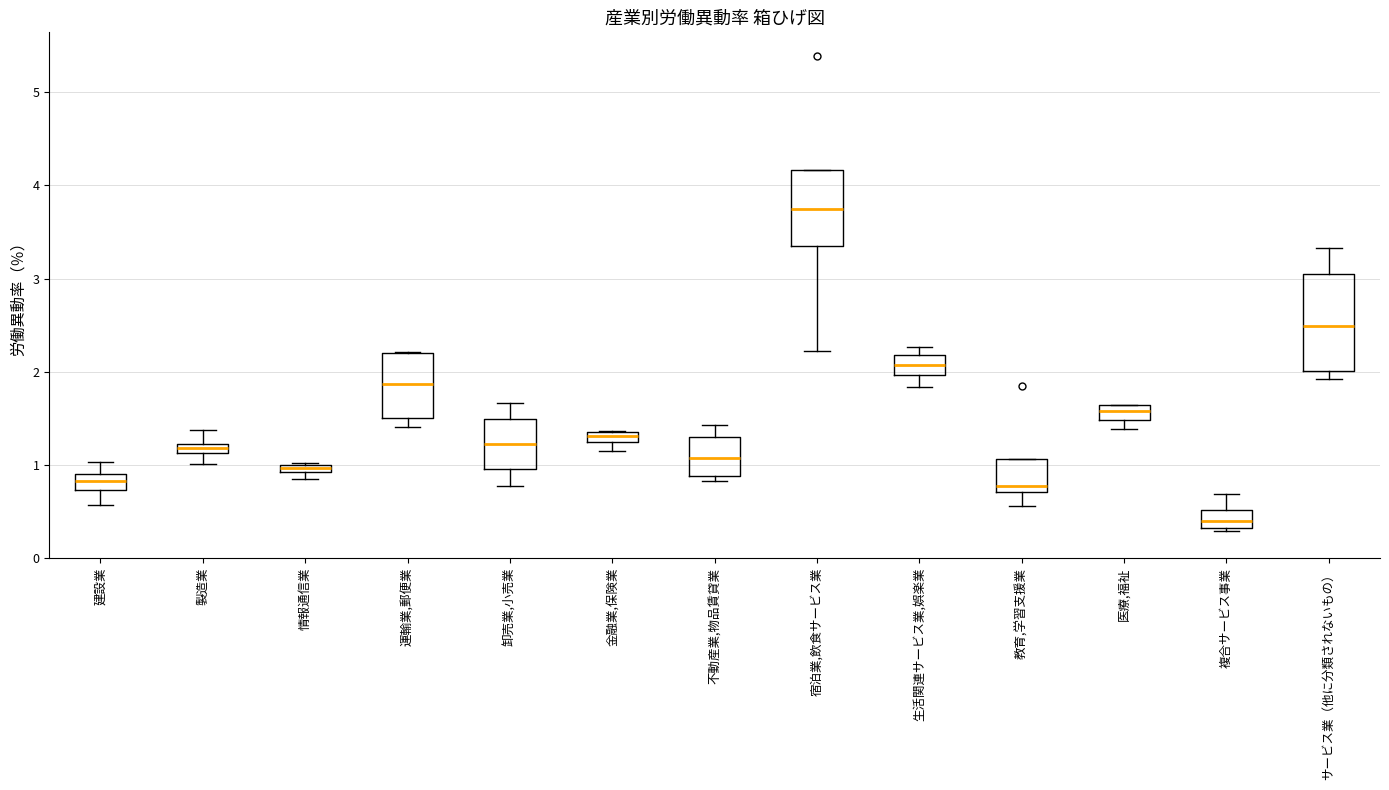

Comparing the boxes themselves (not the whiskers), which one is the tallest?

サービス業（他に分類されないもの）